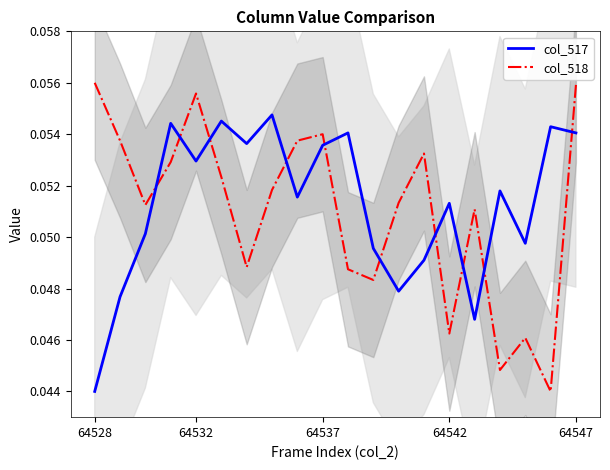

Is it true that col_517 equals 0.0 at 64537?

False